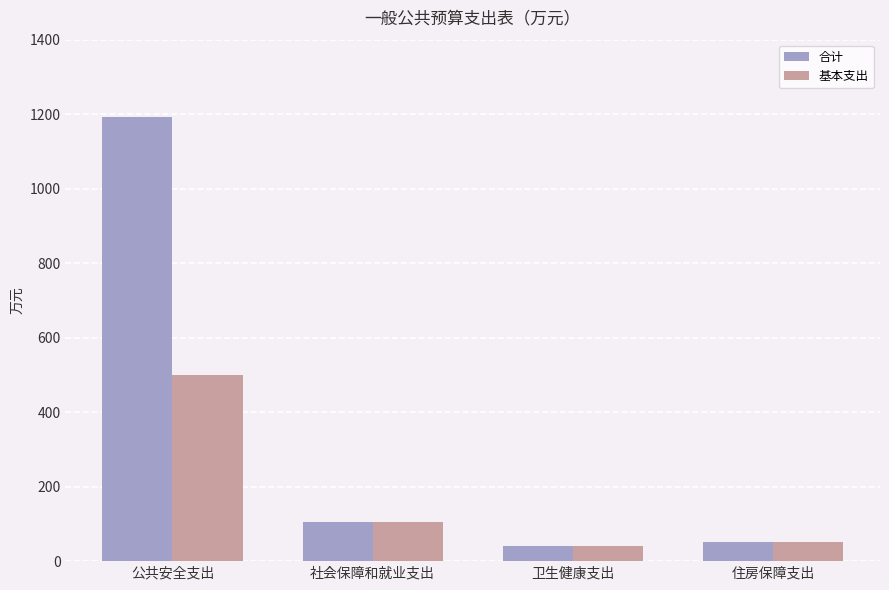

At which category is the sum across all series the highest?

公共安全支出